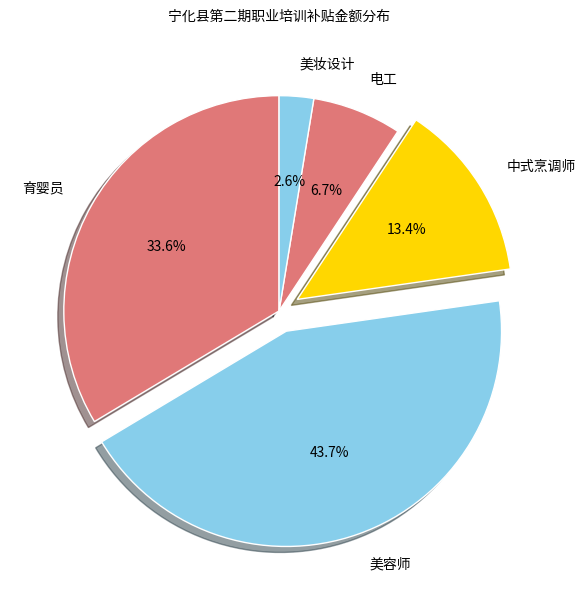

Is there any slice that represents more than half of the pie?

No